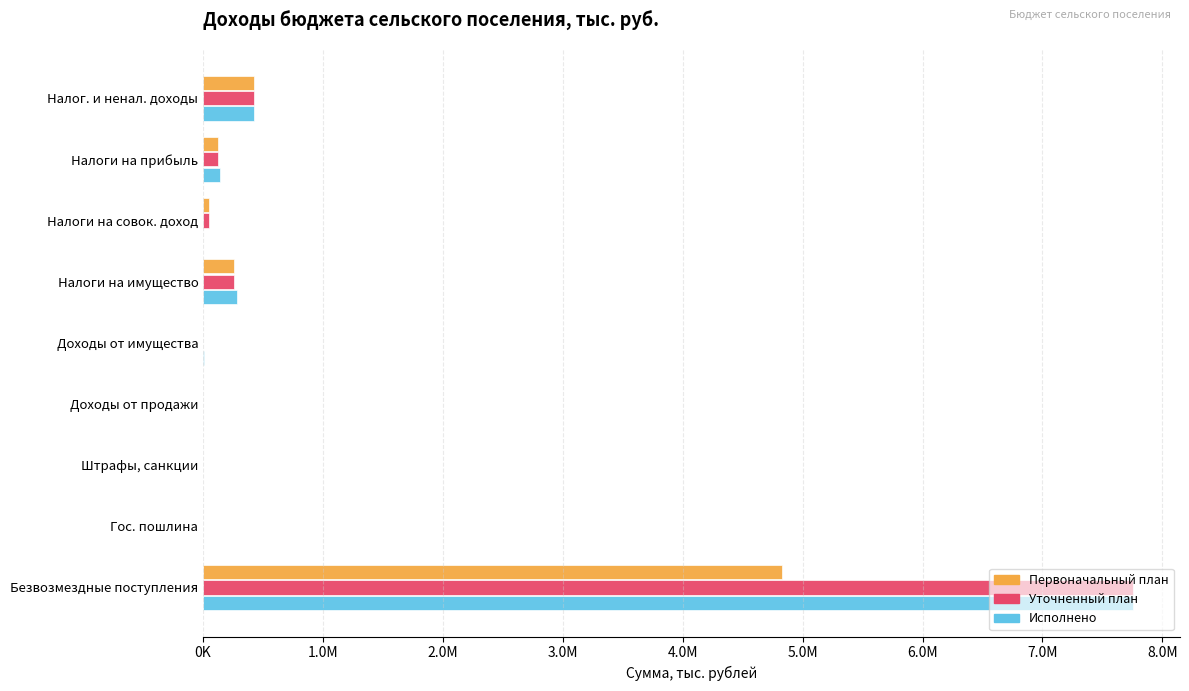

Which series has the widest spread of values?

Уточненный план